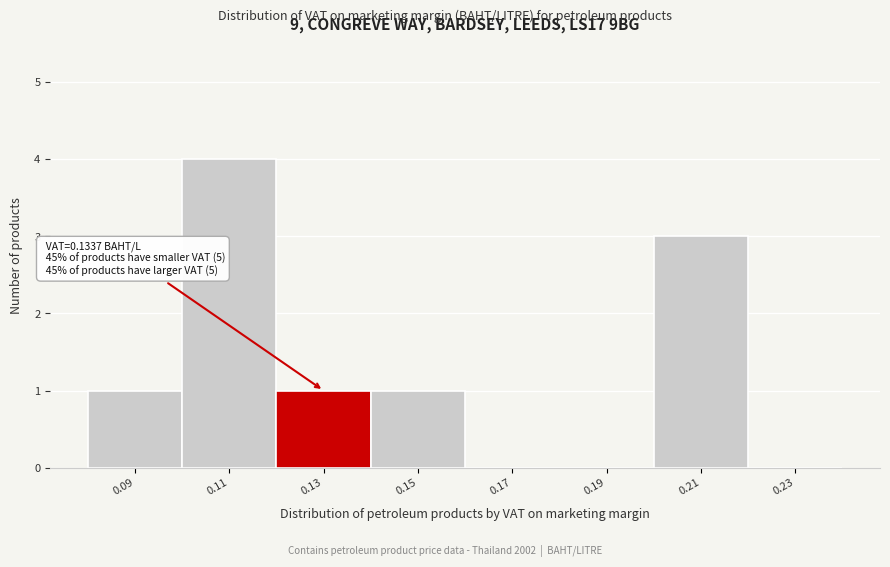

Reading left to right, list all the values displayed in this chart.

0.09=1	0.11=4	0.13=1	0.15=1	0.17=0	0.19=0	0.21=3	0.23=0